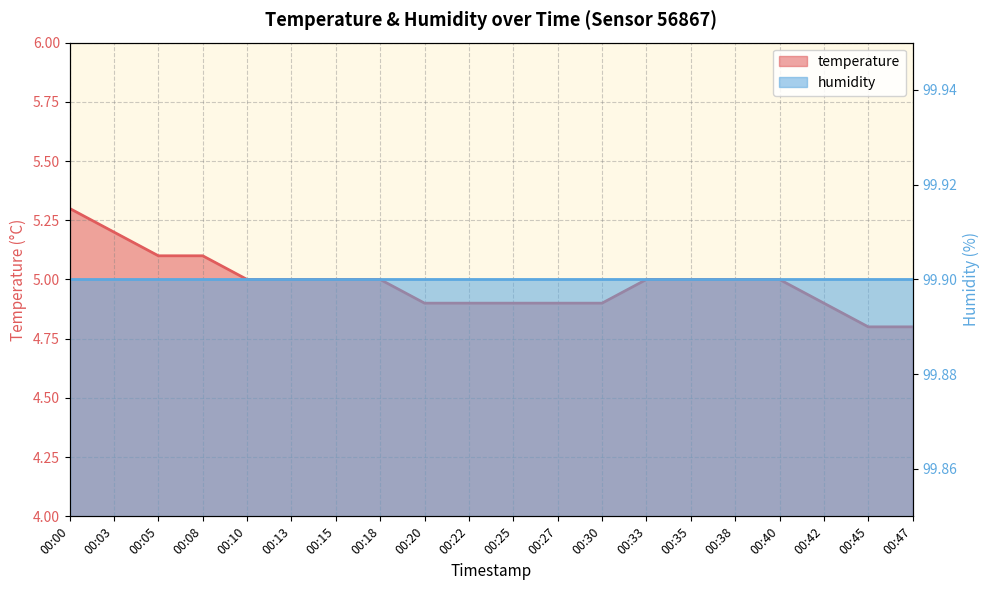

True or false: there are more than 1 points higher than both neighbors.

False